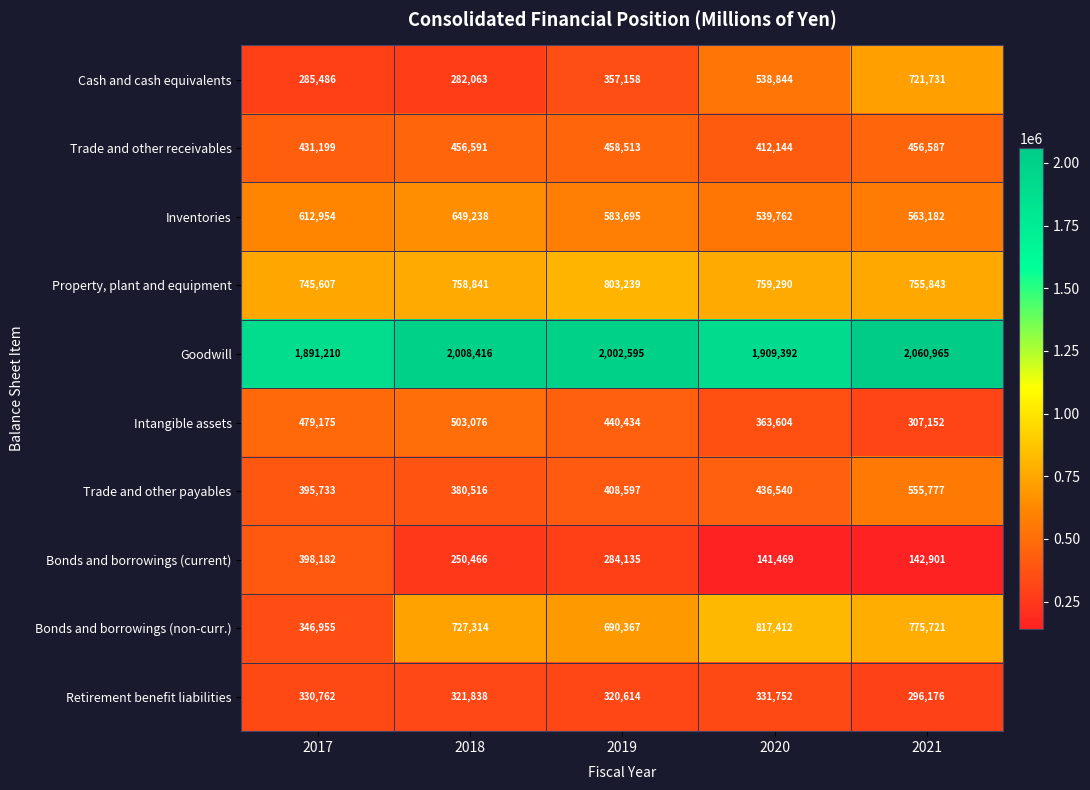

Between 2017 and 2021, which series saw the biggest shift?

Cash and cash equivalents